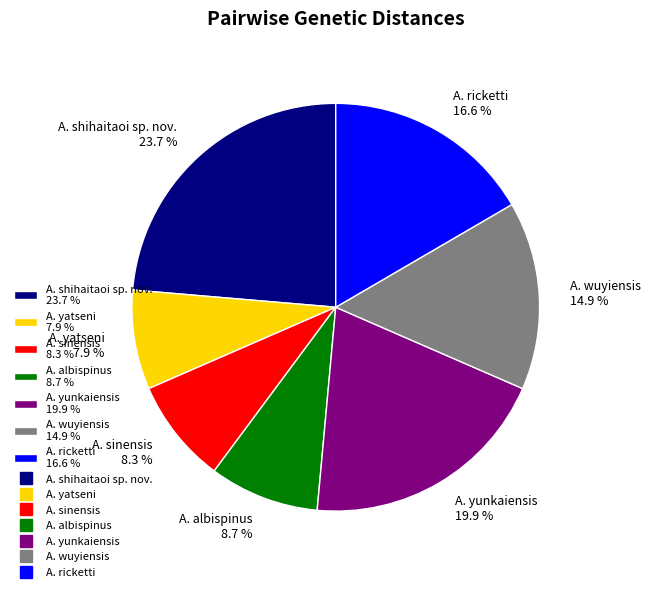

How many segments does this pie chart have?

7